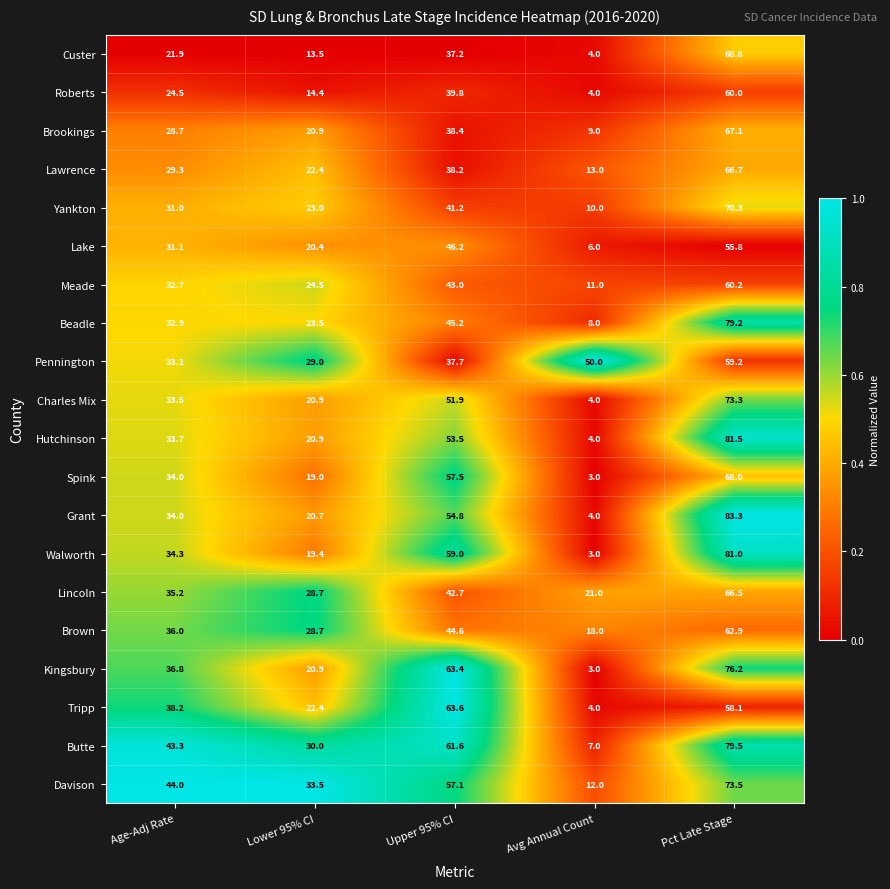

The value of Walworth at Upper 95% CI is 27.4. True or false?

False